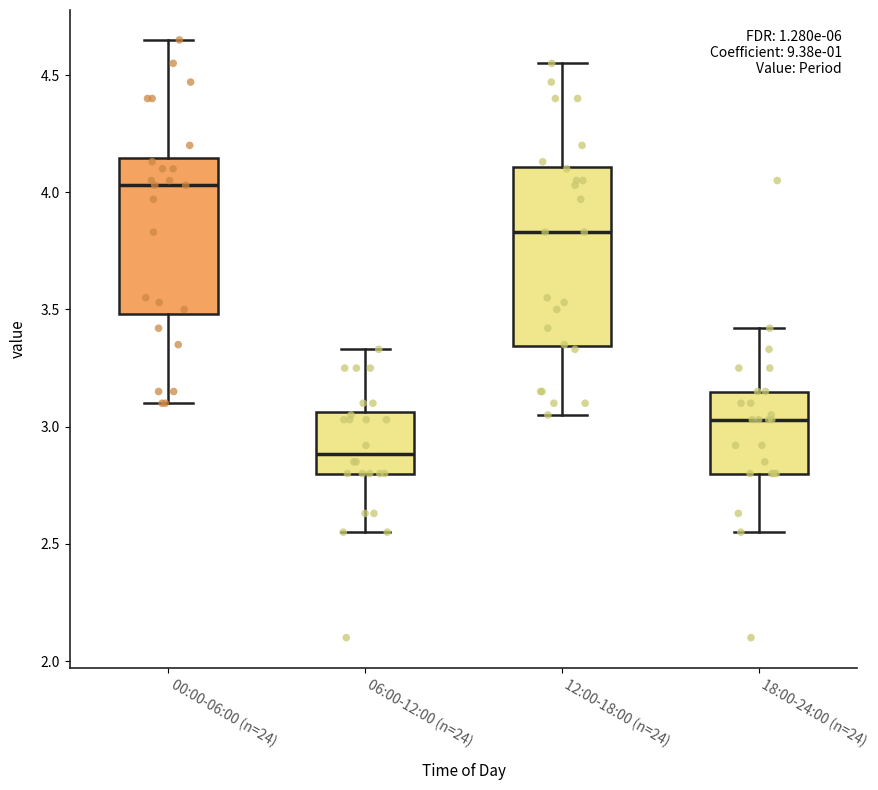

Reading left to right, transcribe this box plot: for each box, give where its median line is, the range the box spans, and where its two whiskers end, as read against the y-axis. The values are not printed on the chart, so give them approximately, as read against the axis.

00:00-06:00 (n=24): median 4.05, box 3.50 to 4.15, whiskers 3.10 to 4.65
06:00-12:00 (n=24): median 2.90, box 2.80 to 3.05, whiskers 2.55 to 3.35
12:00-18:00 (n=24): median 3.85, box 3.35 to 4.10, whiskers 3.05 to 4.55
18:00-24:00 (n=24): median 3.05, box 2.80 to 3.15, whiskers 2.55 to 3.40